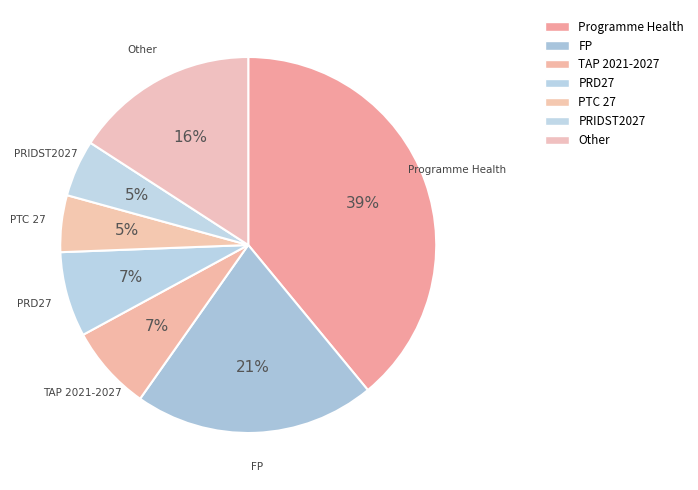

Between PTC 27 and Programme Health, which is larger?

Programme Health